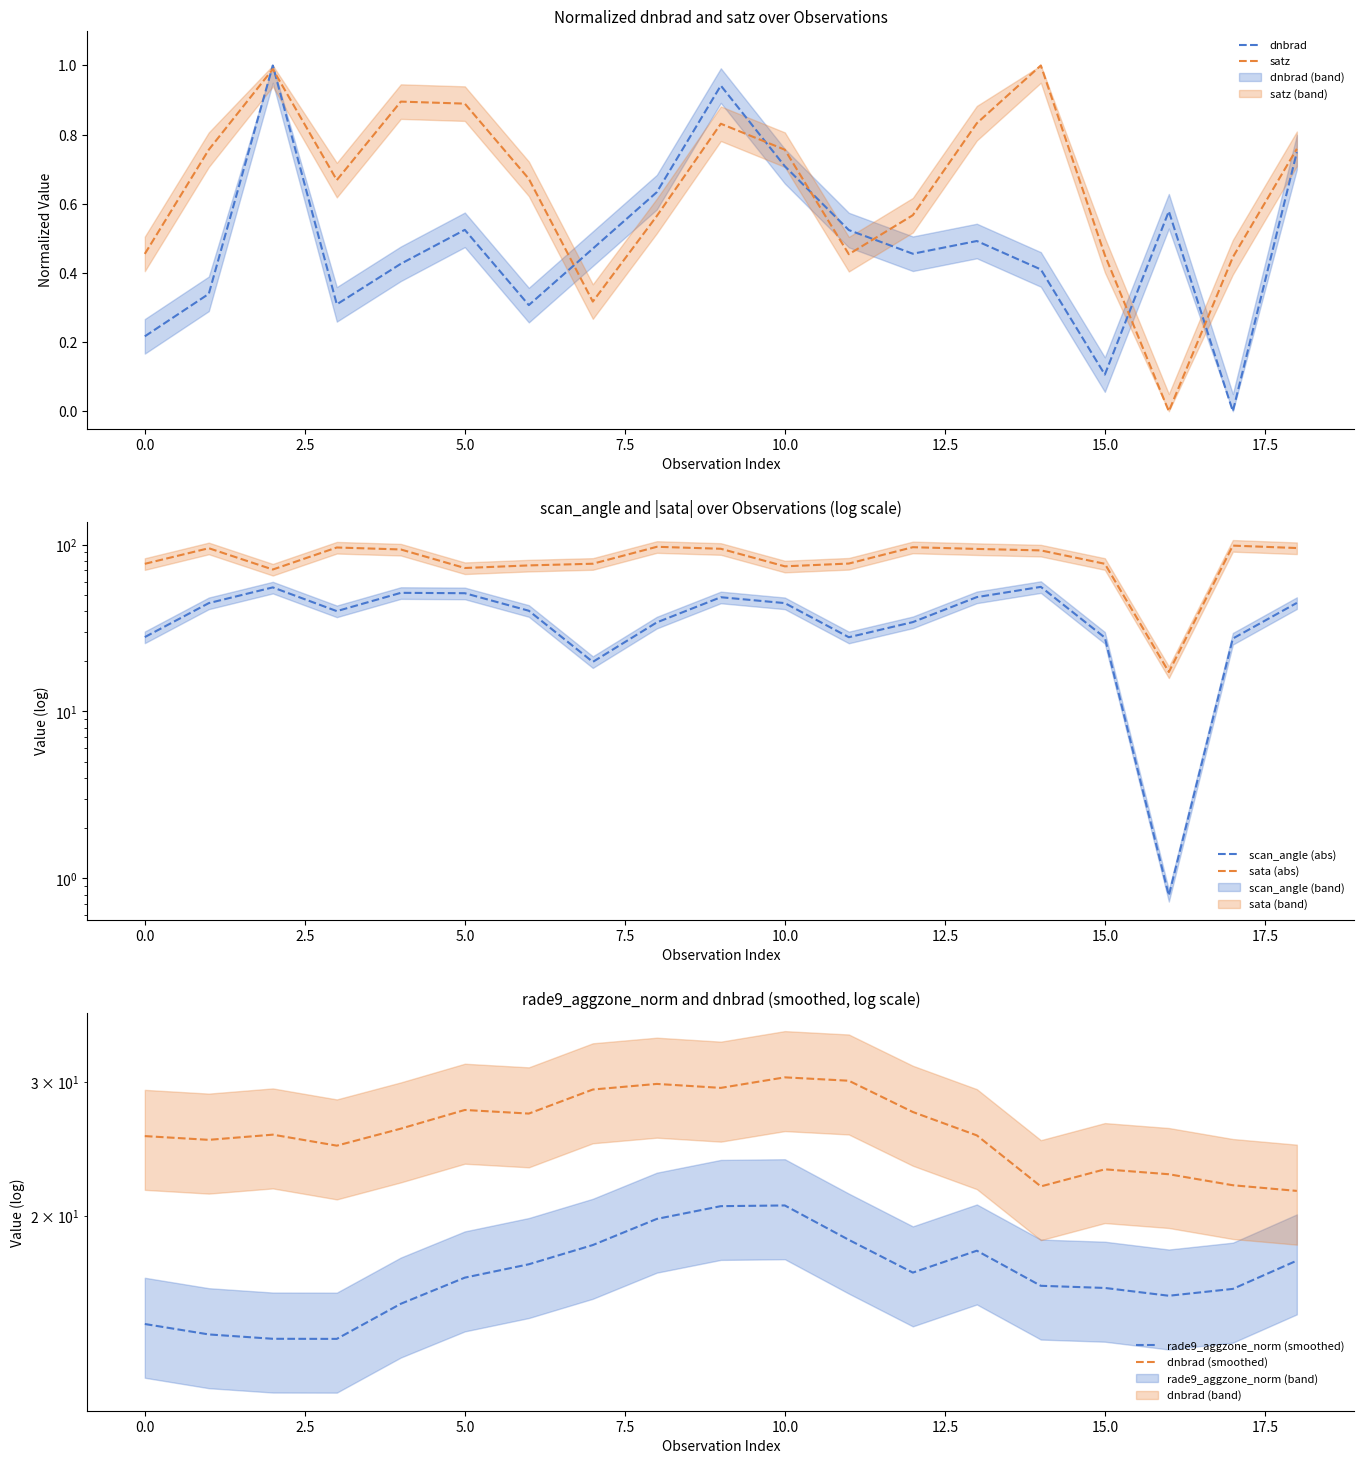

Which series has the largest range (max minus min)?

sata (abs)